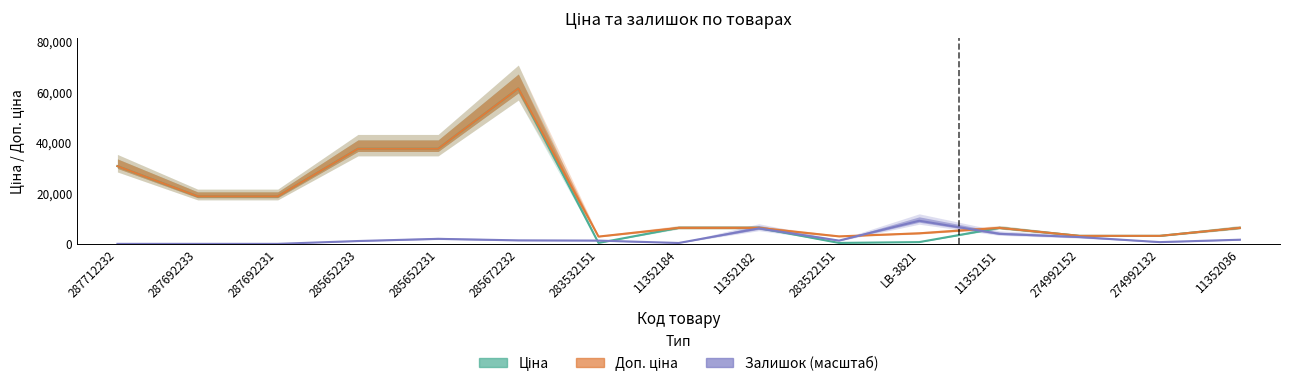

Rank the categories by Залишок value from highest to lowest.

LB-3821, 11352182, 11352151, 274992152, 285652231, 11352036, 285672232, 283532151, 283522151, 285652233, 274992132, 11352184, 287712232, 287692233, 287692231